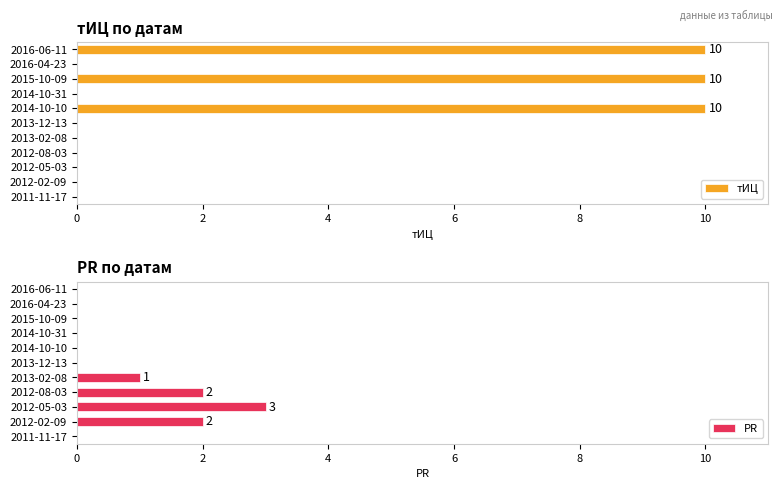

Which series has the largest total across all categories?

тИЦ